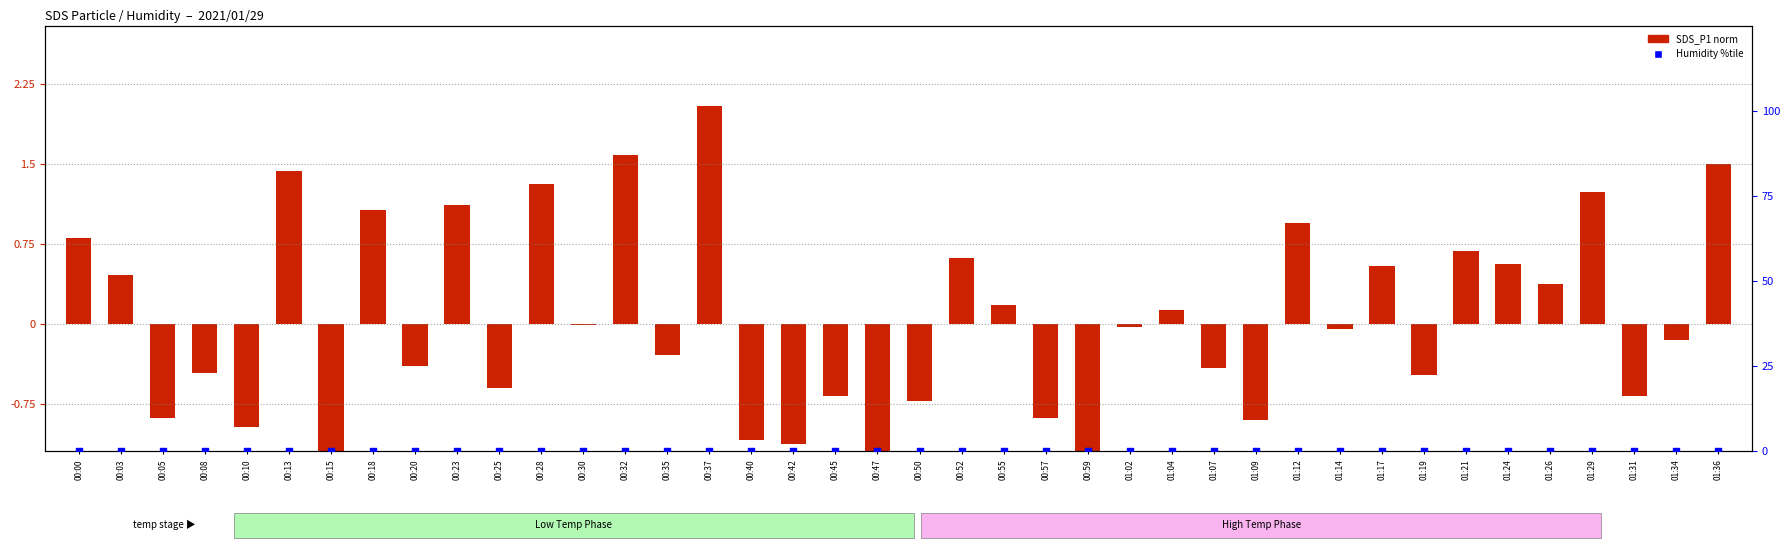

Which series reaches the maximum Y coordinate?

SDS_P1 norm